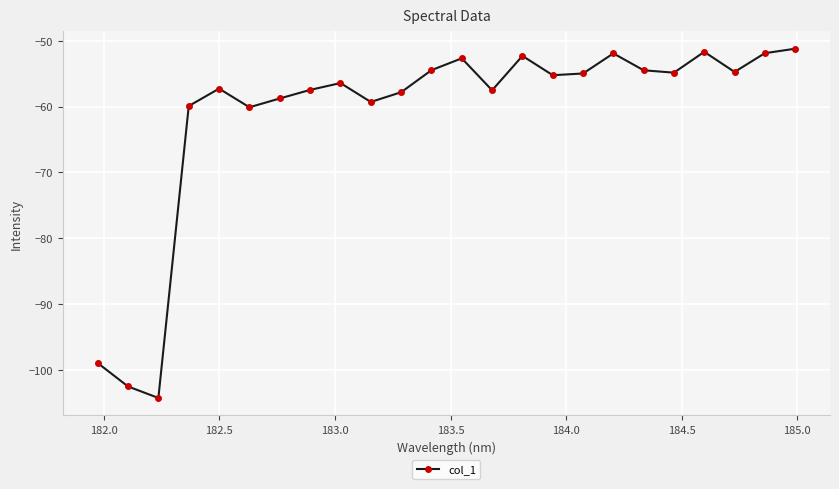

What is the value of the 20th point from the left?

-54.8